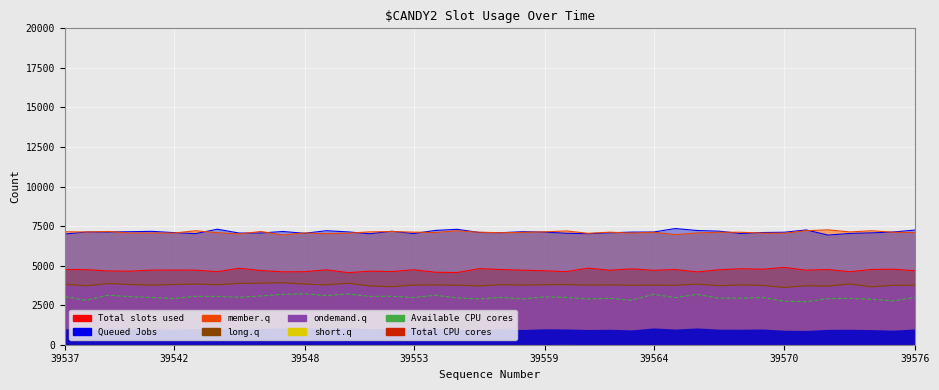

Which series has the largest total across all categories?

Queued Jobs